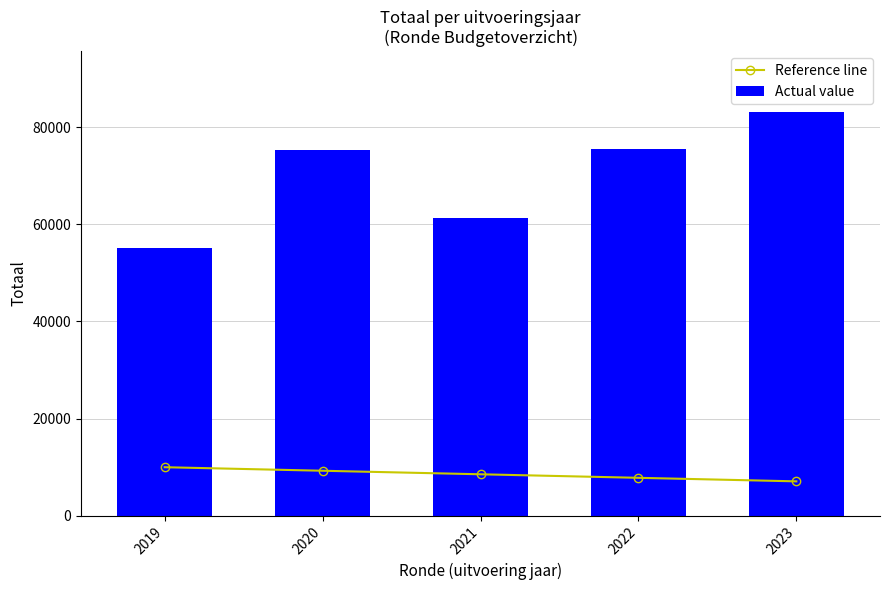

At which category is the sum across all series the highest?

2023